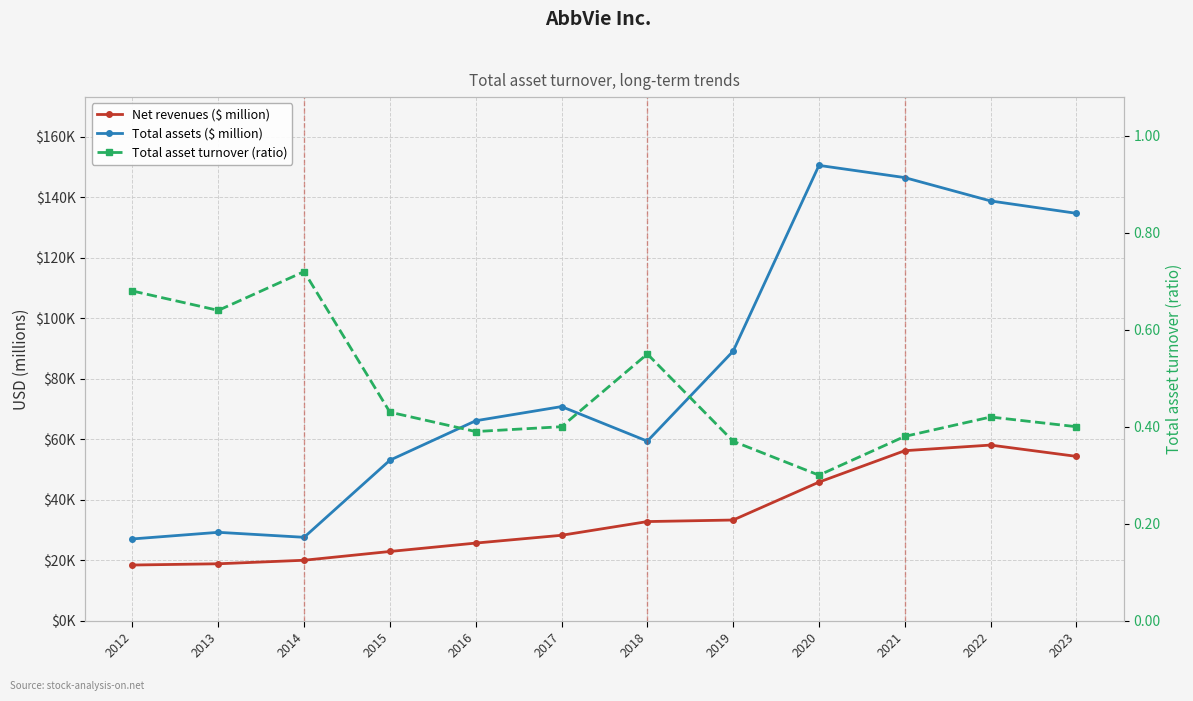

How many data points in Net revenues ($ million) are above 32753?

5